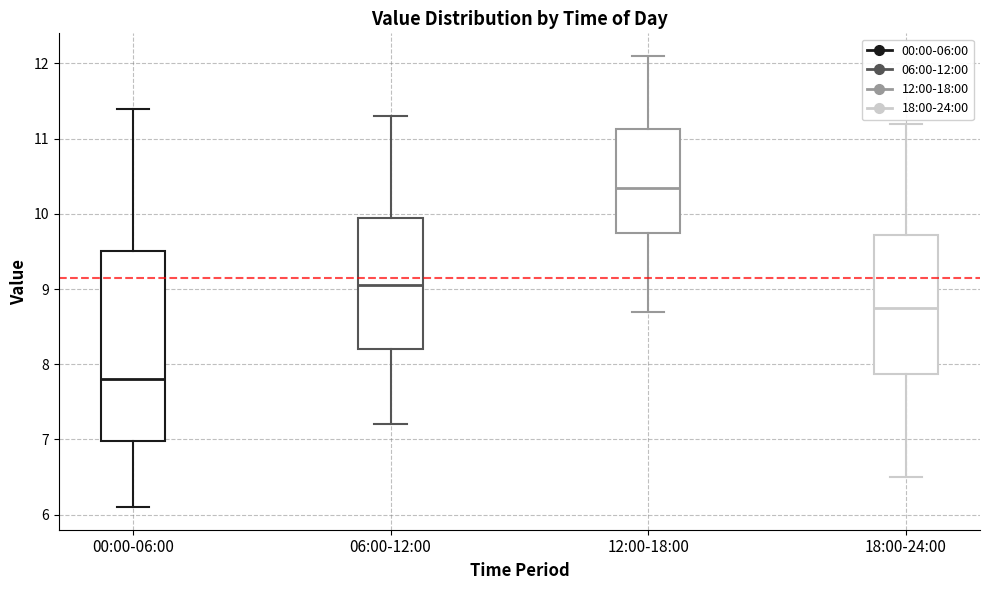

Where does the lower whisker of the box for 18:00-24:00 end on the y-axis? The values are not printed on the chart, so give them approximately, as read against the axis.

6.5